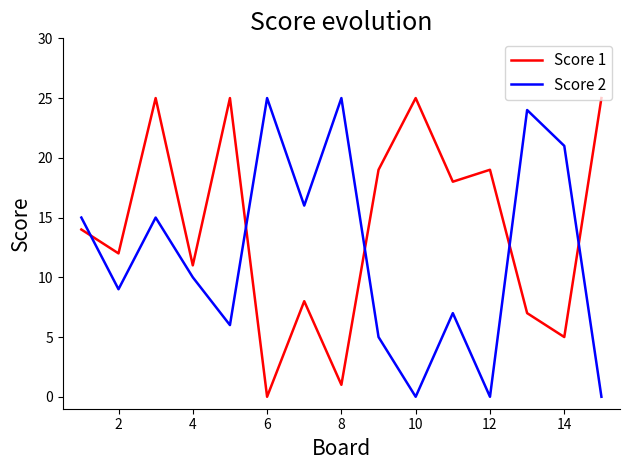

Which series has the largest total across all categories?

Score 1